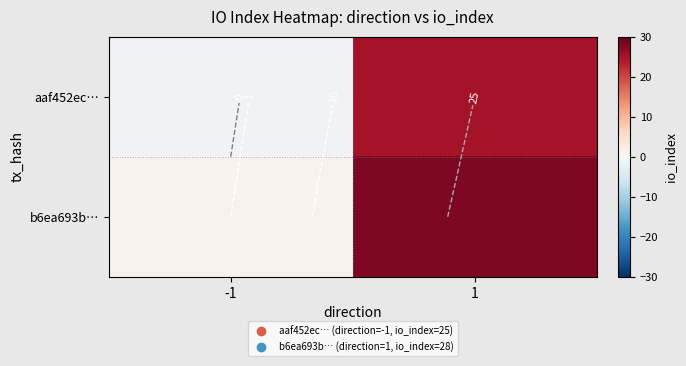

Which series changed the most between -1 and 1?

b6ea693b…